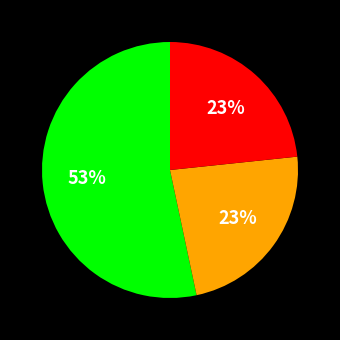

To the nearest percent, what is the difference between the largest and smallest slice percentages?

30%